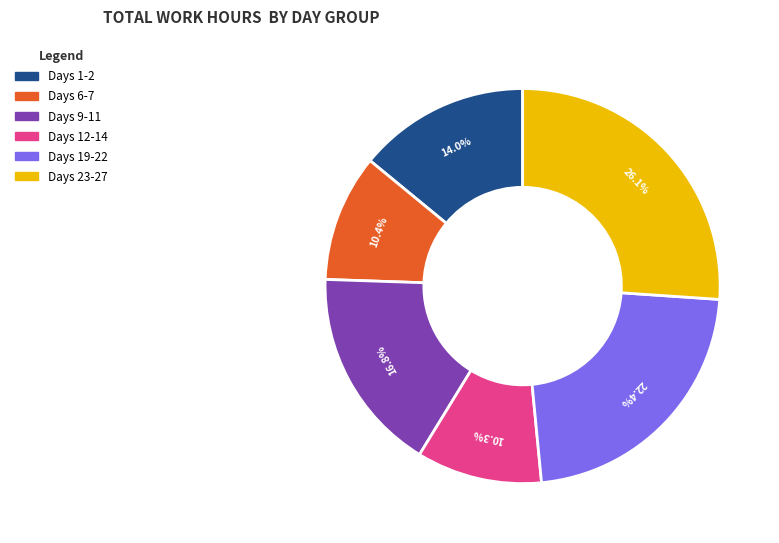

Is there a majority slice in this chart?

No